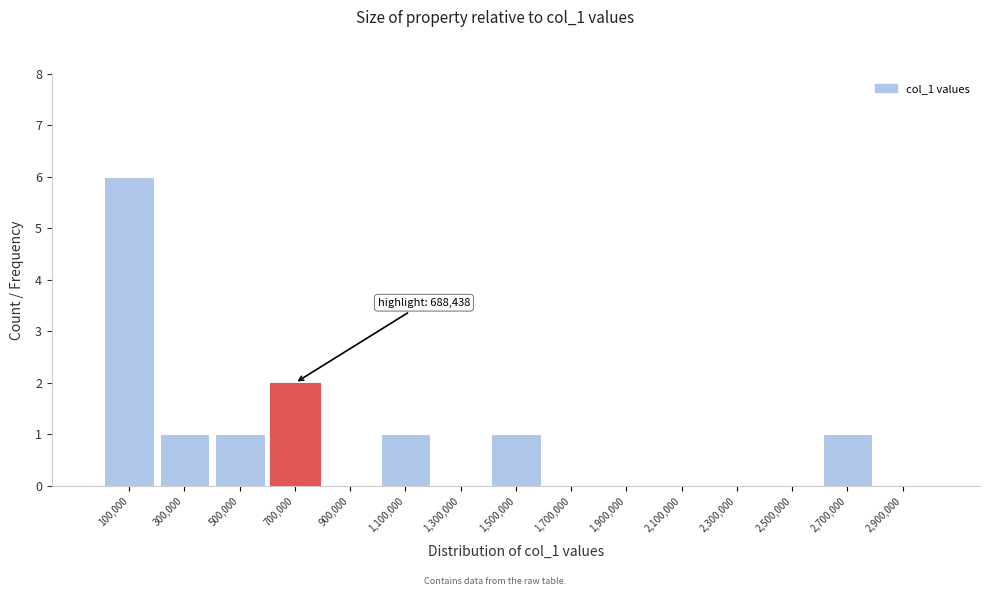

Which range on the x-axis has the tallest bar?

0 to 200000